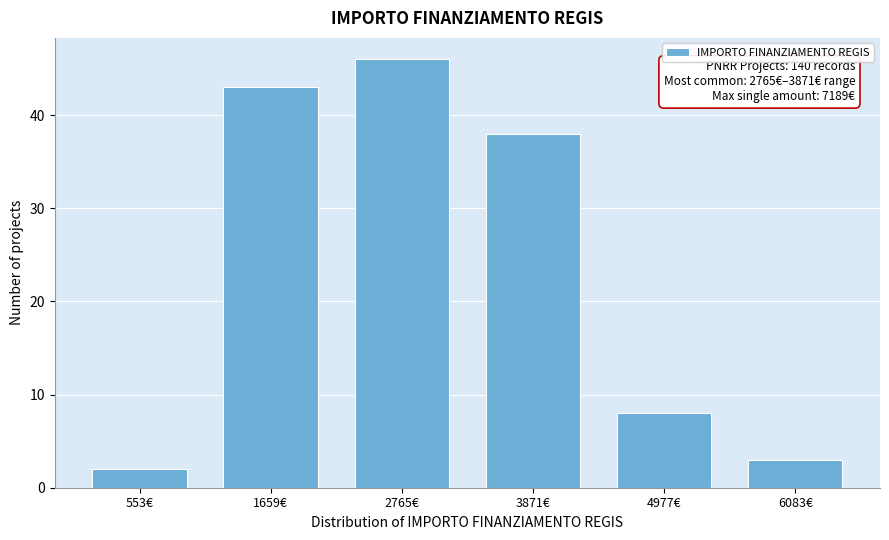

Reading left to right, extract all data points from this chart.

553€=2	1659€=43	2765€=46	3871€=38	4977€=8	6083€=3